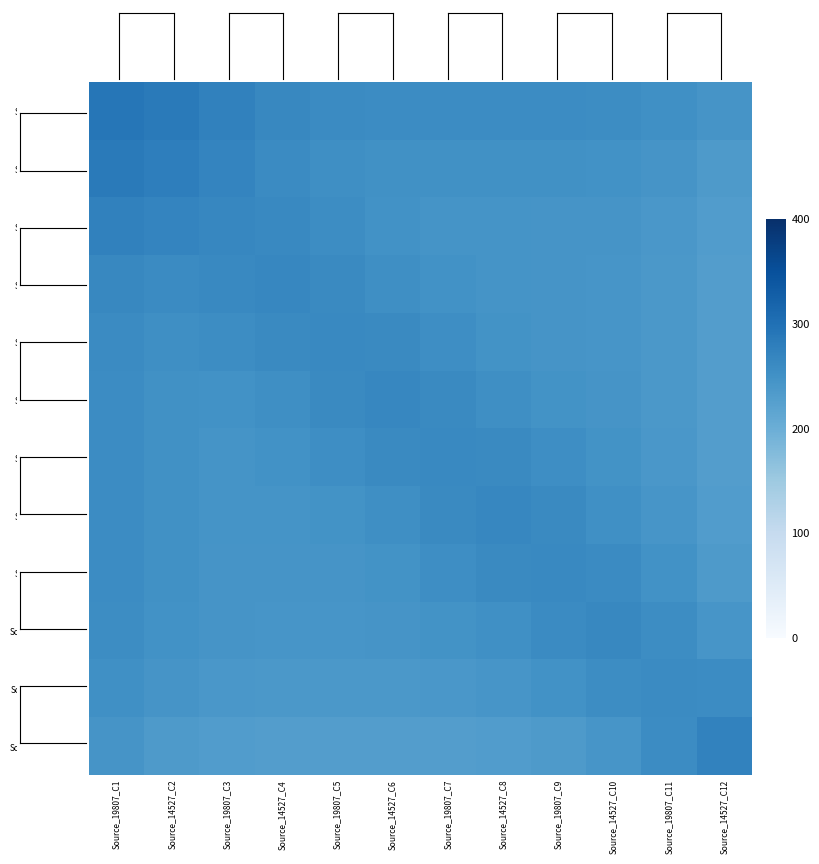

Count the number of categories in the chart.

12